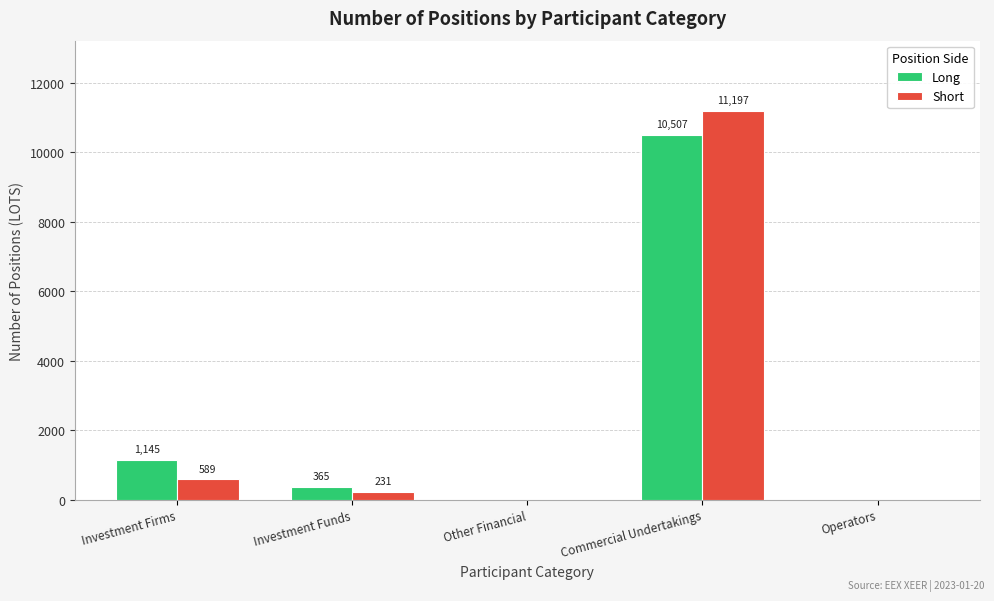

The value of Short at Investment Funds is 231.3. True or false?

True